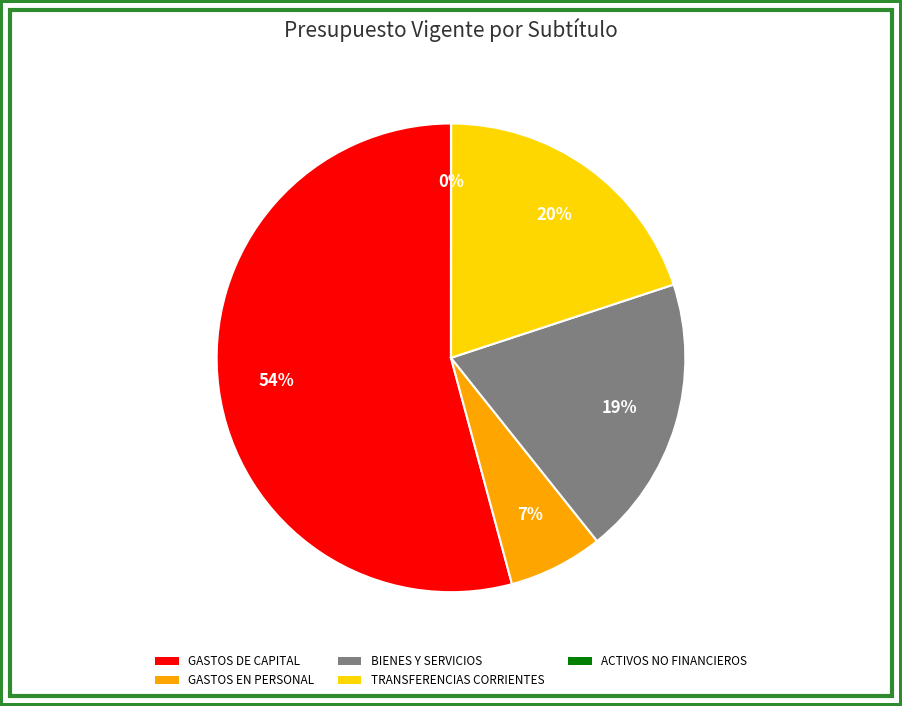

Is there a majority slice in this chart?

Yes